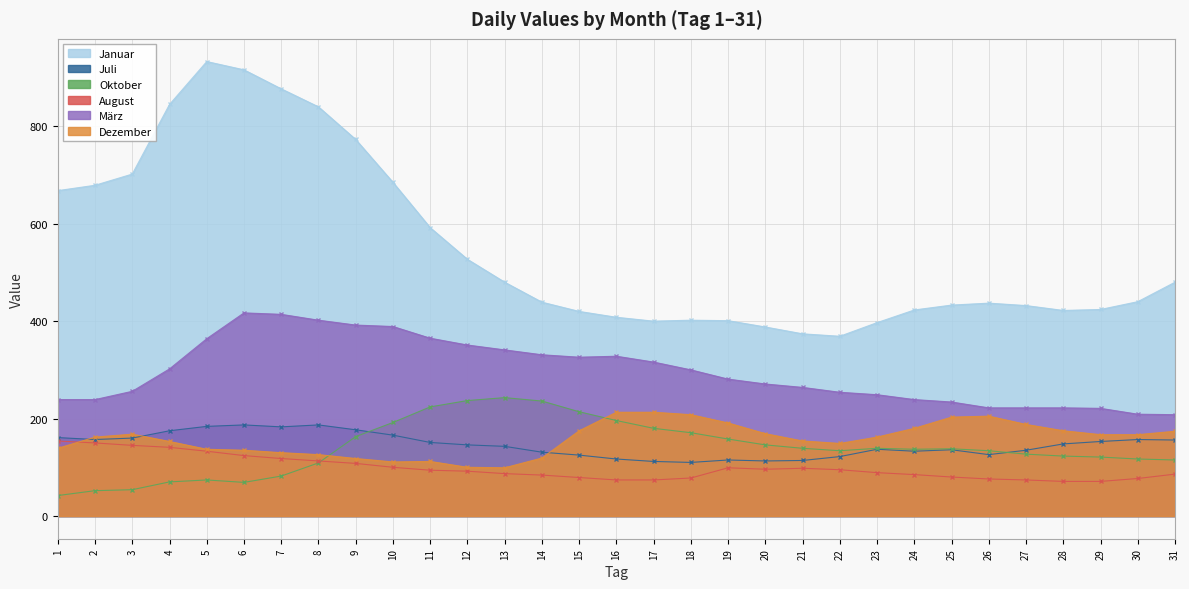

At which label does März reach its minimum?

31